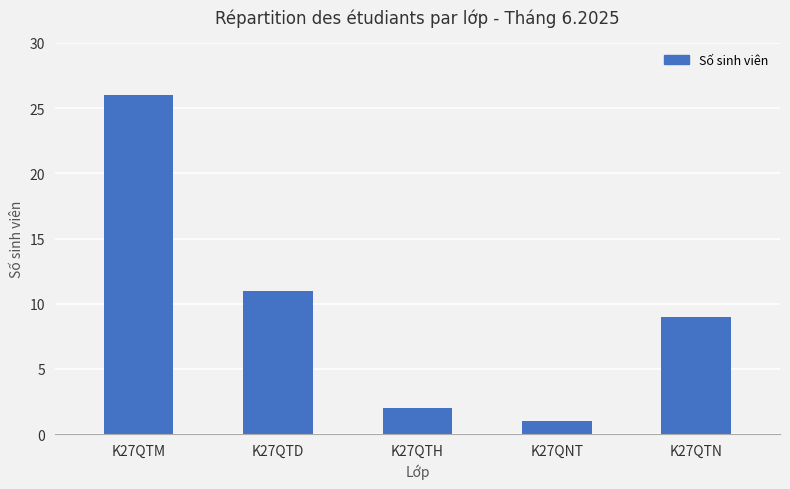

Reading left to right, what are all the values shown in this chart?

K27QTM=26	K27QTD=11	K27QTH=2	K27QNT=1	K27QTN=9